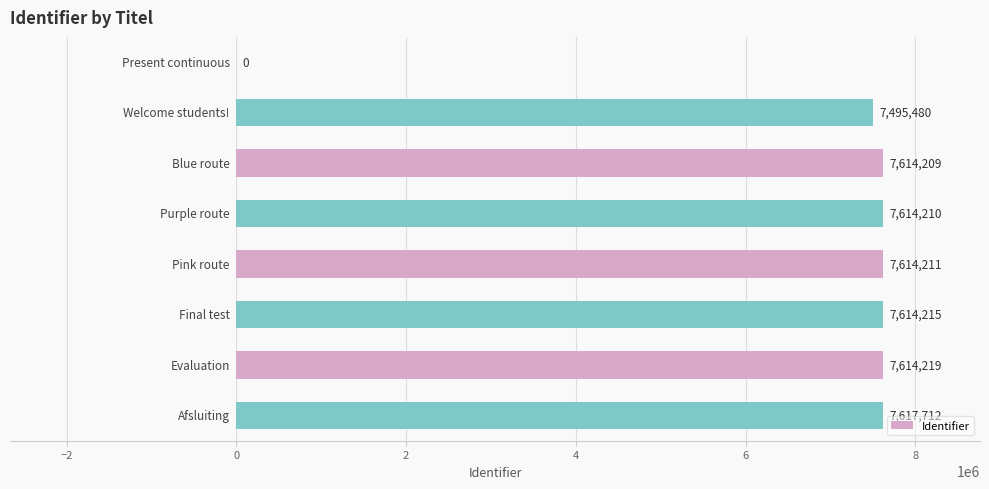

What is the sum of all values?

53184256